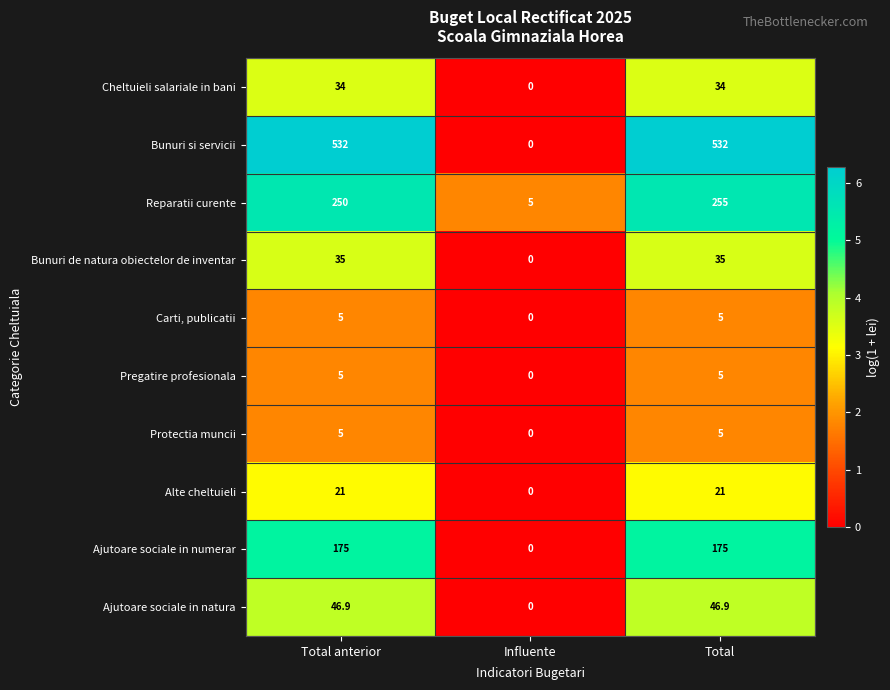

What value does the Carti, publicatii series have at Total?

5.0